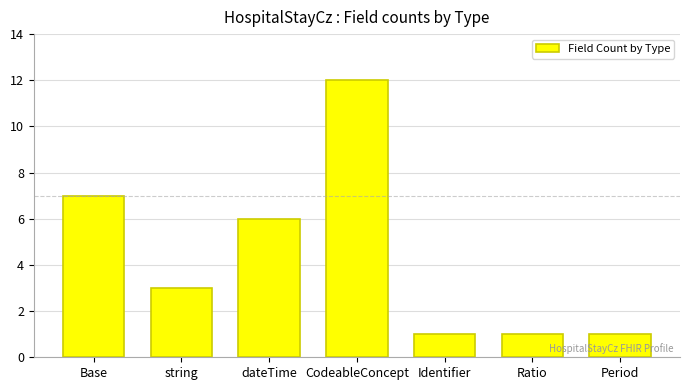

Reading left to right, what are all the values shown in this chart?

7	3	6	12	1	1	1